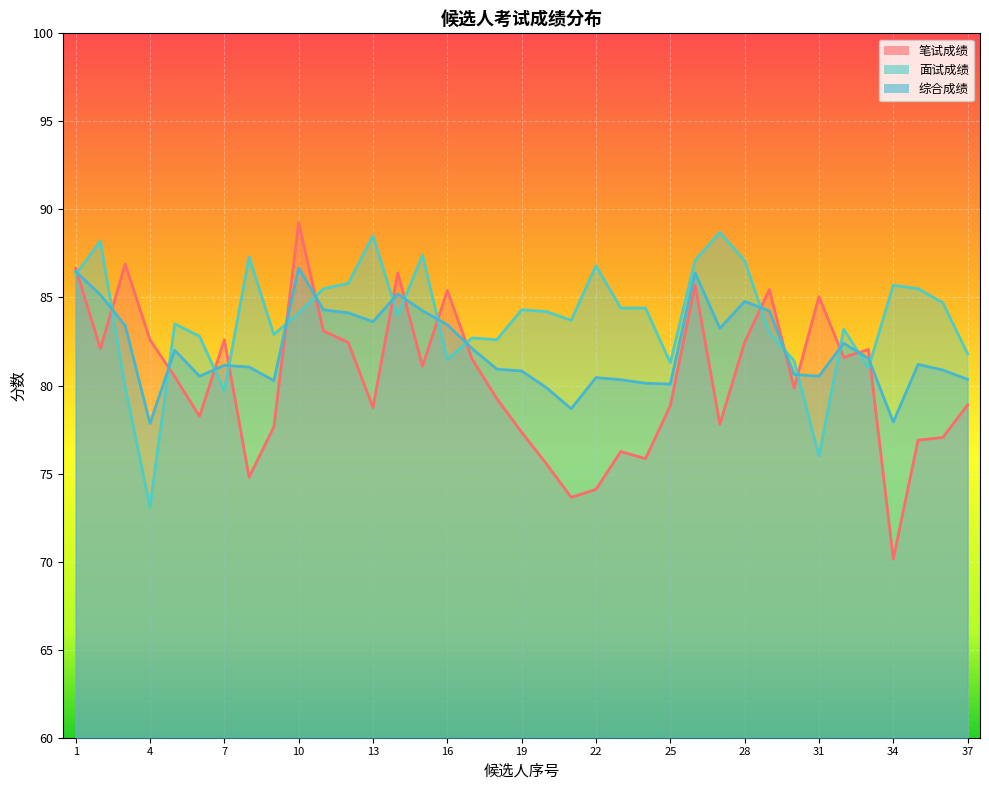

What is the minimum value for 综合成绩?

77.8